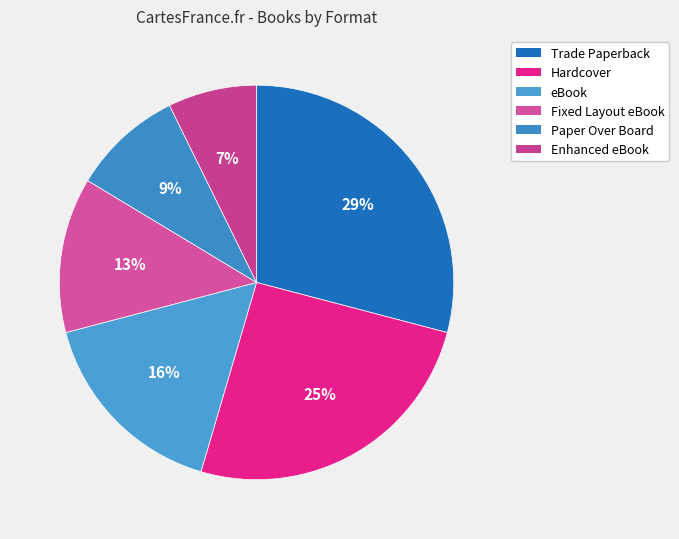

To the nearest percent, what portion does Hardcover represent?

25%